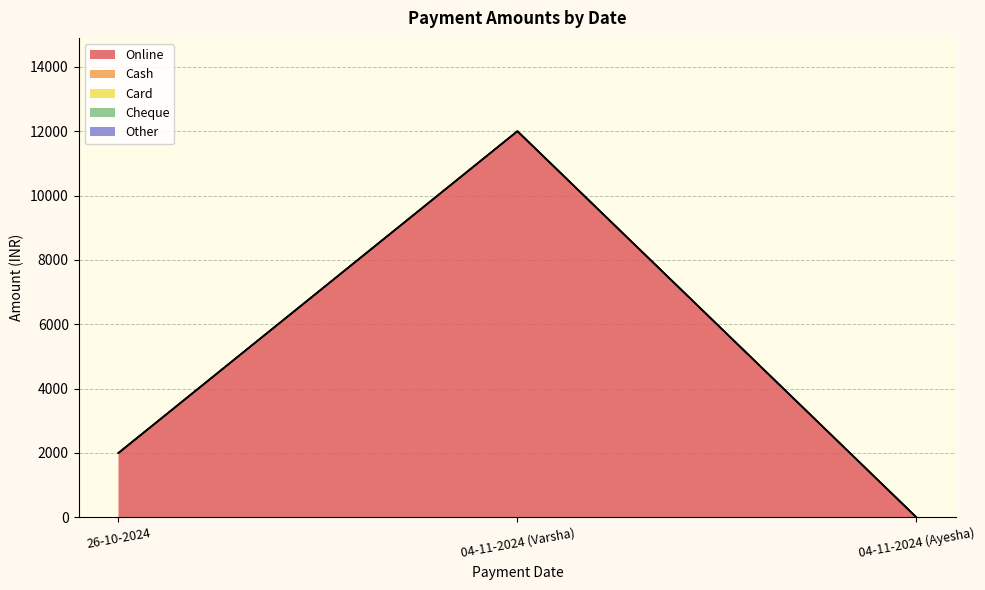

What are all the series names shown in the legend?

Online, Cash, Card, Cheque, Other